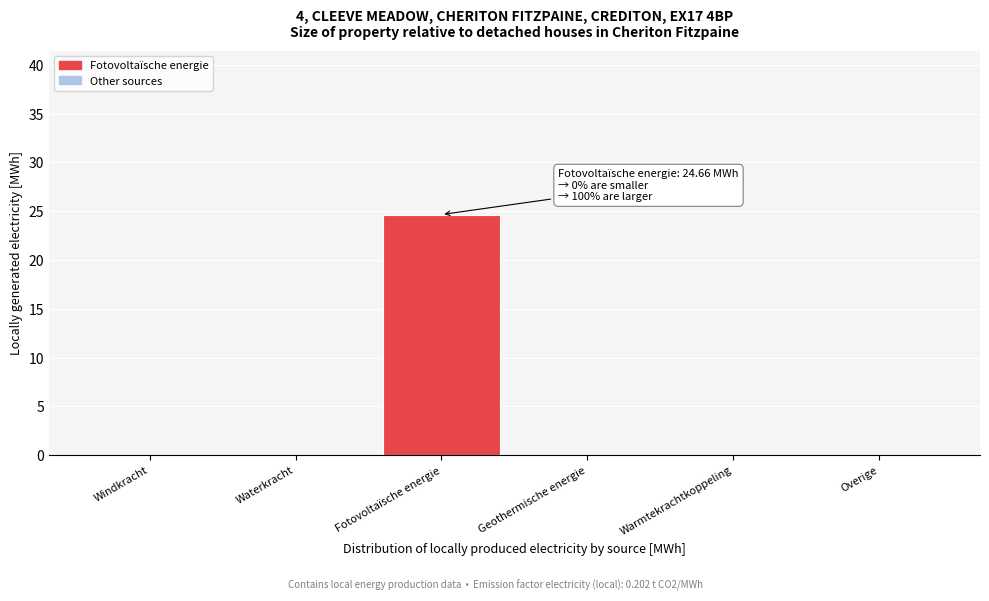

Reading left to right, what are all the values shown in this chart?

Windkracht=0.0	Waterkracht=0.0	Fotovoltaïsche energie=24.7	Geothermische energie=0.0	Warmtekrachtkoppeling=0.0	Overige=0.0